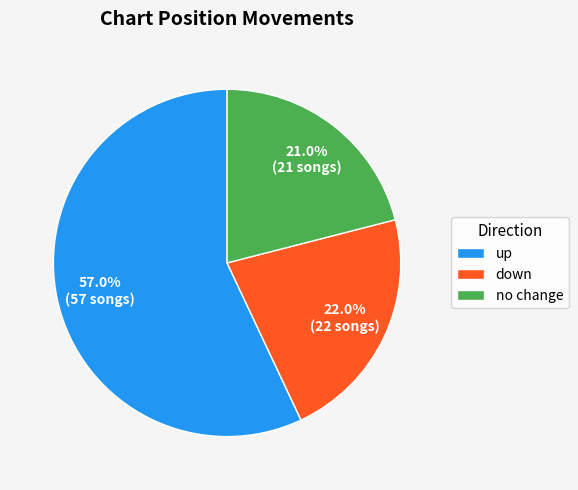

How many segments does this pie chart have?

3